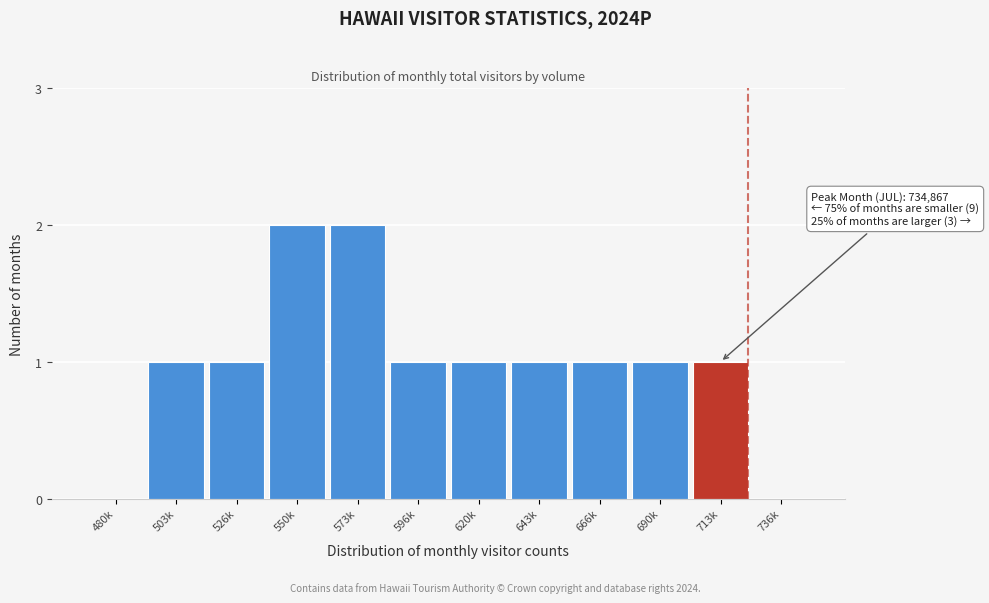

Reading right to left, what are all the values shown in this chart?

736k=0	713k=1	690k=1	666k=1	643k=1	620k=1	596k=1	573k=2	550k=2	526k=1	503k=1	480k=0